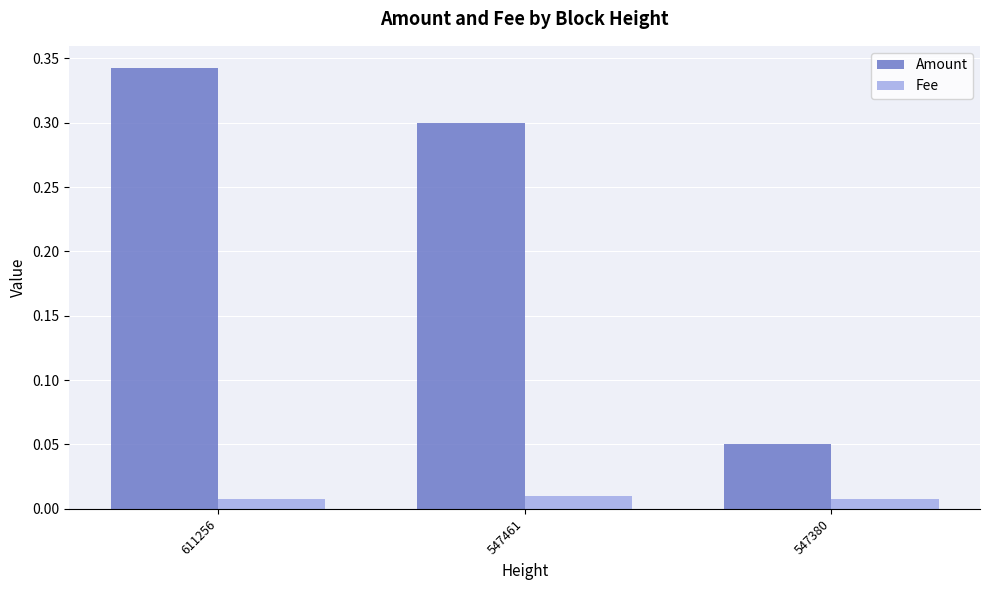

Rank the categories by Amount value from highest to lowest.

611256, 547461, 547380